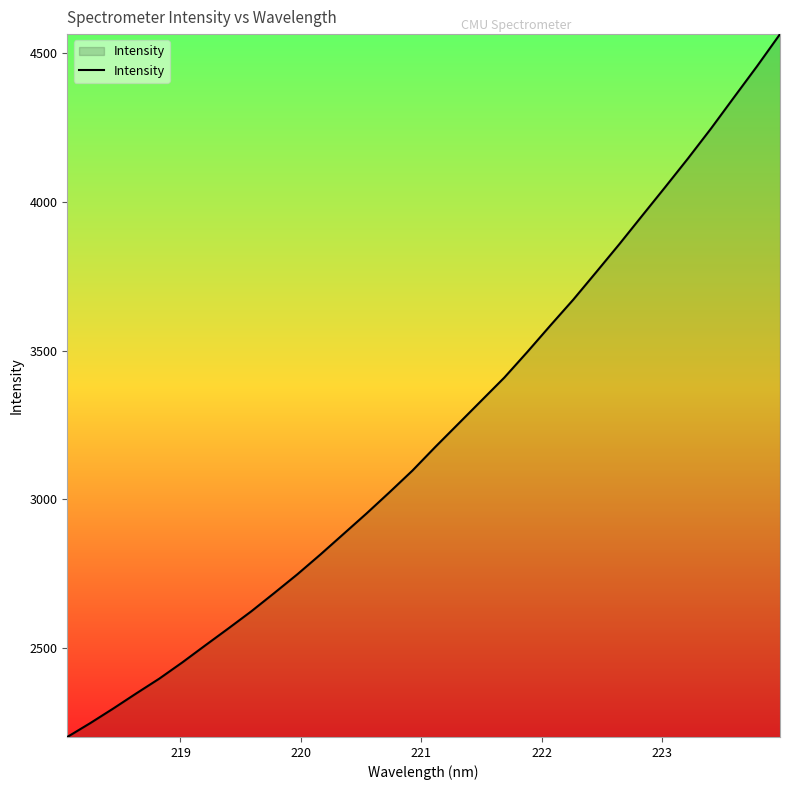

What is the difference between the maximum and minimum values?

2359.4